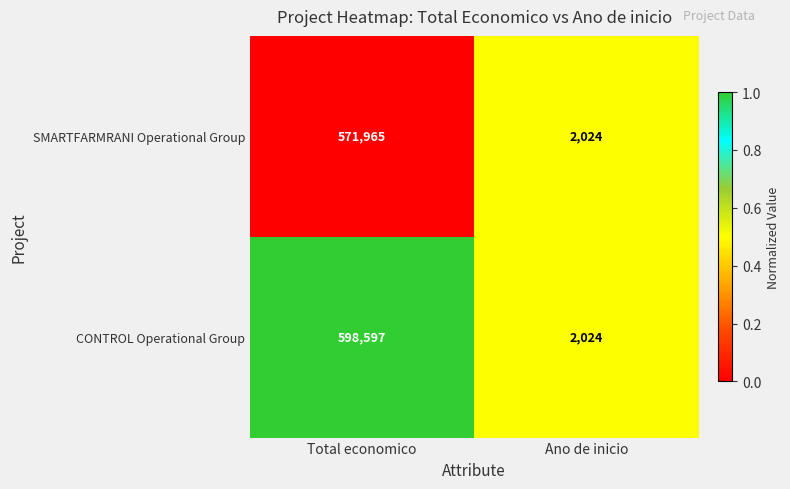

True or false: SMARTFARMRANI Operational Group has a value of 2941 at Ano de inicio.

False